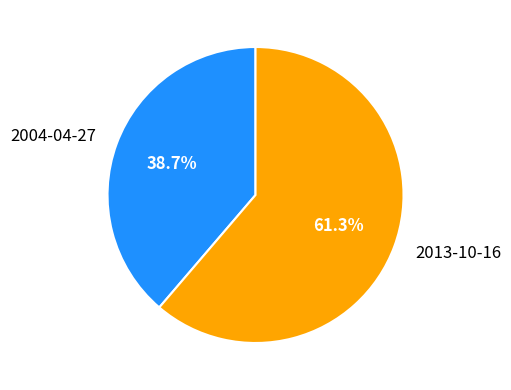

What is the total percentage of 2004-04-27 and 2013-10-16?

100.0%